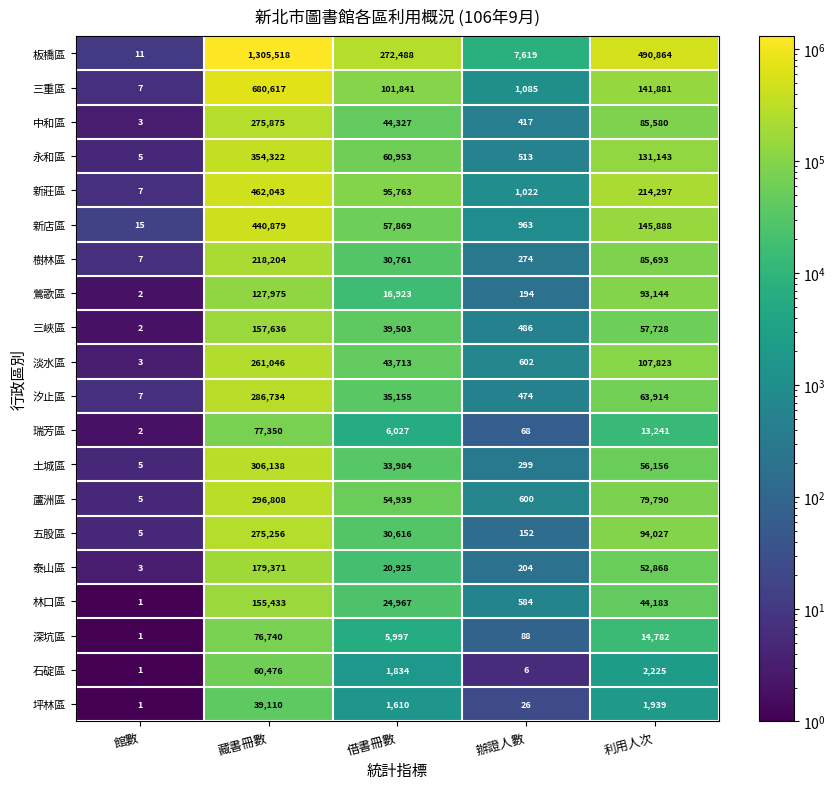

Count the number of data series in this chart.

20